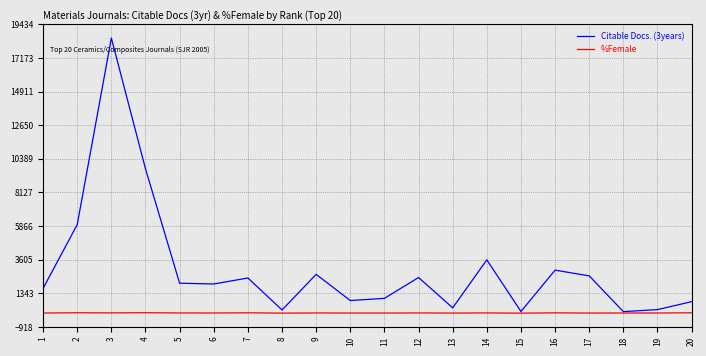

What is the maximum value shown in the chart?

18509